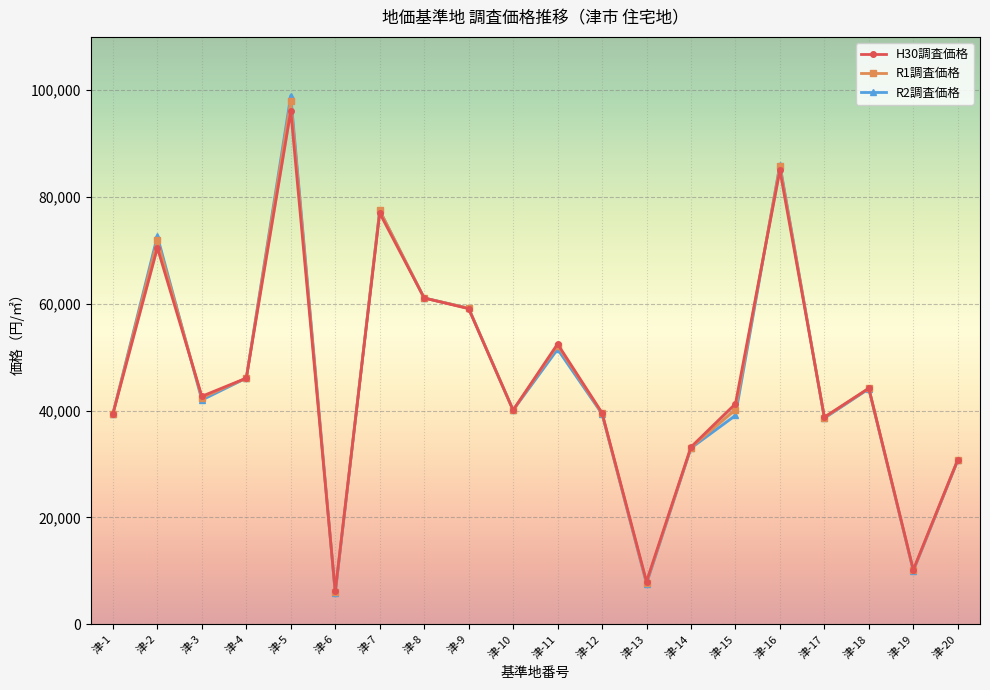

Reading left to right, what are all the values shown in this chart?

H30調査価格: 津-1=39400	津-2=70500	津-3=42700	津-4=46100	津-5=96100	津-6=6200	津-7=77000	津-8=61100	津-9=59100	津-10=40100	津-11=52500	津-12=39600	津-13=8000	津-14=33200	津-15=41300	津-16=85000	津-17=38800	津-18=44200	津-19=10200	津-20=30800
R1調査価格: 津-1=39400	津-2=71900	津-3=42400	津-4=46100	津-5=98000	津-6=6000	津-7=77500	津-8=61100	津-9=59200	津-10=40100	津-11=52200	津-12=39500	津-13=7800	津-14=33100	津-15=40200	津-16=85800	津-17=38700	津-18=44200	津-19=10100	津-20=30800
R2調査価格: 津-1=39400	津-2=72700	津-3=42000	津-4=46100	津-5=99000	津-6=5800	津-7=77500	津-8=61100	津-9=59200	津-10=40100	津-11=51500	津-12=39400	津-13=7600	津-14=33000	津-15=39100	津-16=86100	津-17=38600	津-18=44100	津-19=10000	津-20=30700